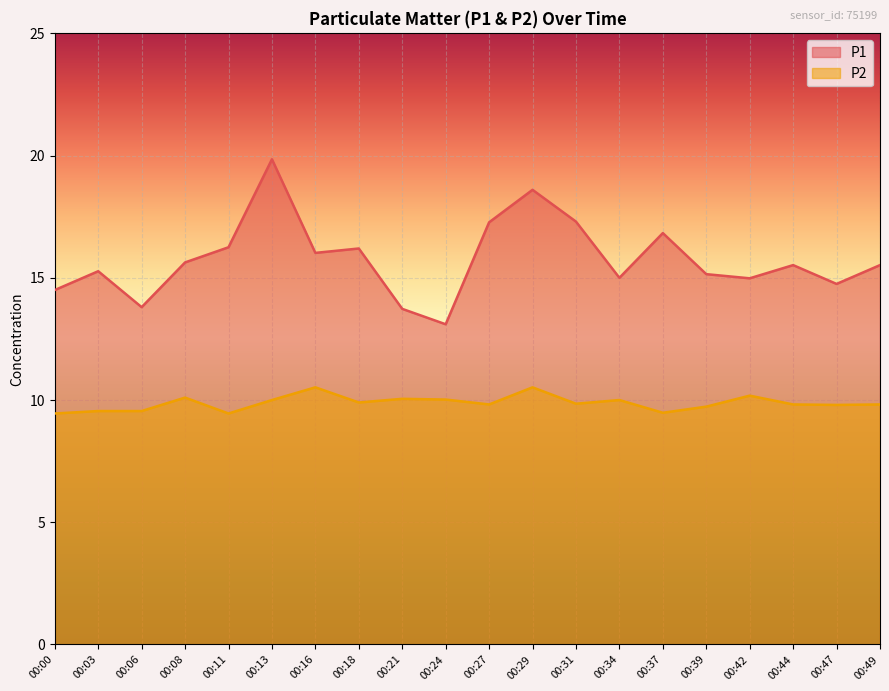

What is the total value across all series at 00:24?

23.1